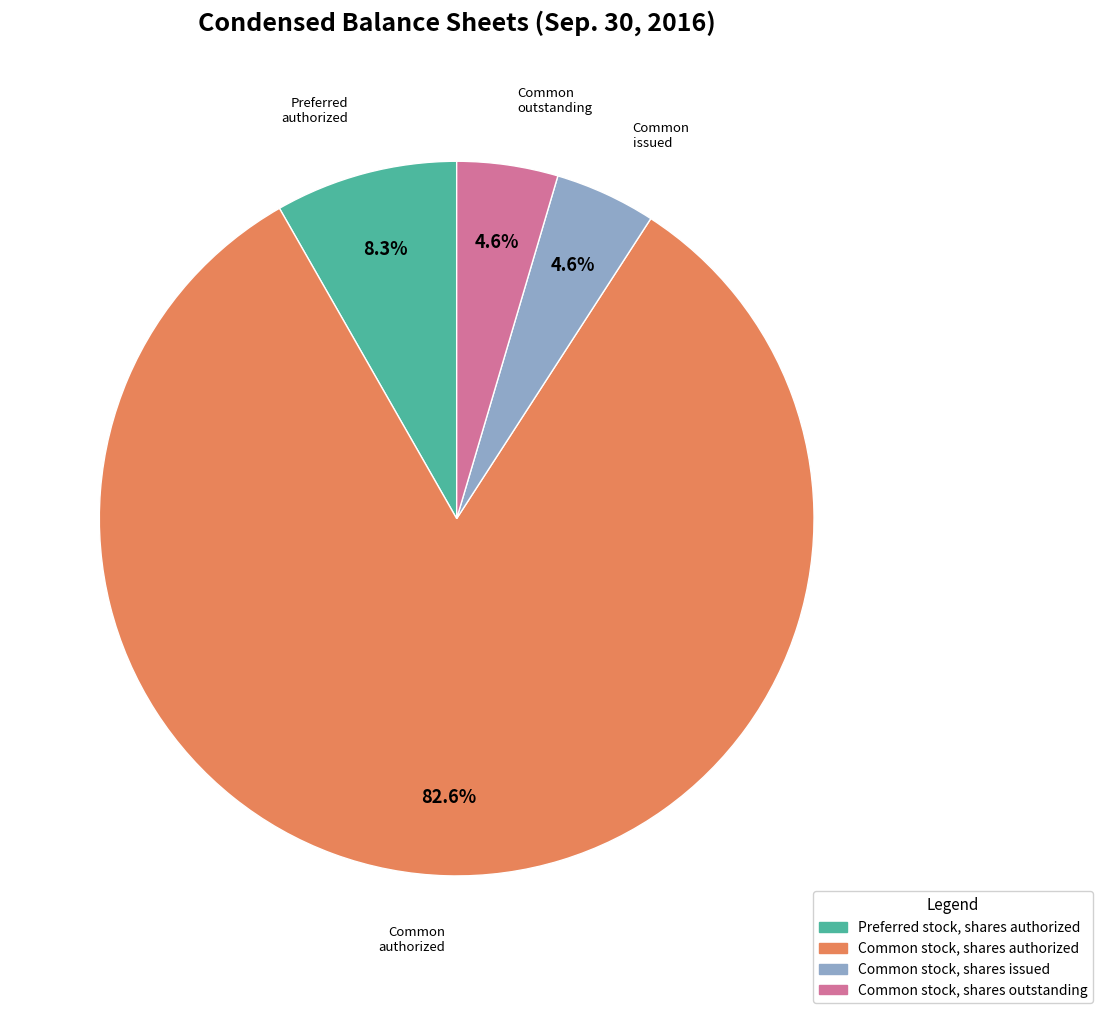

How many segments does this pie chart have?

4